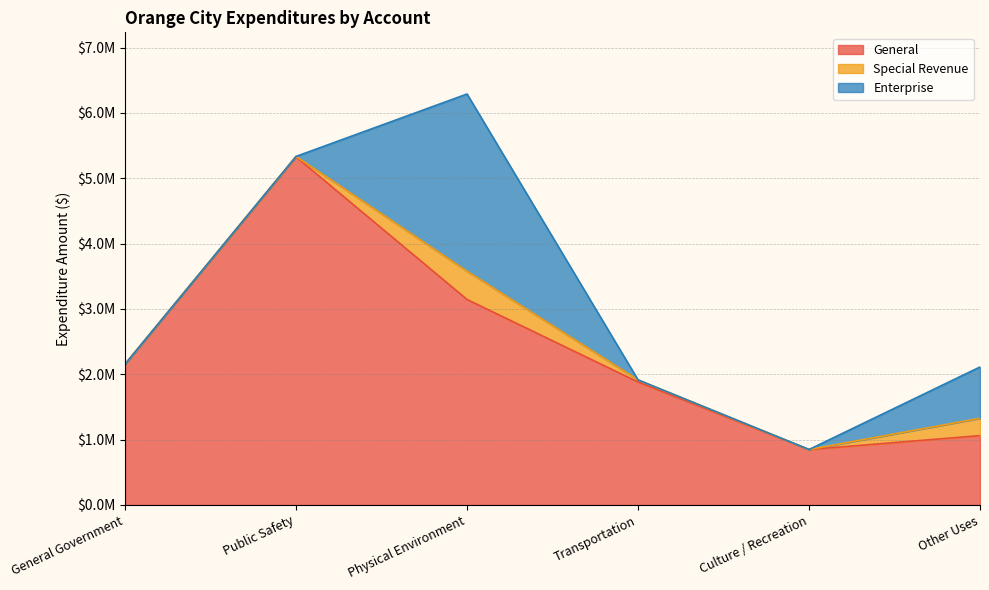

True or false: General and Account Total cross at least once.

False